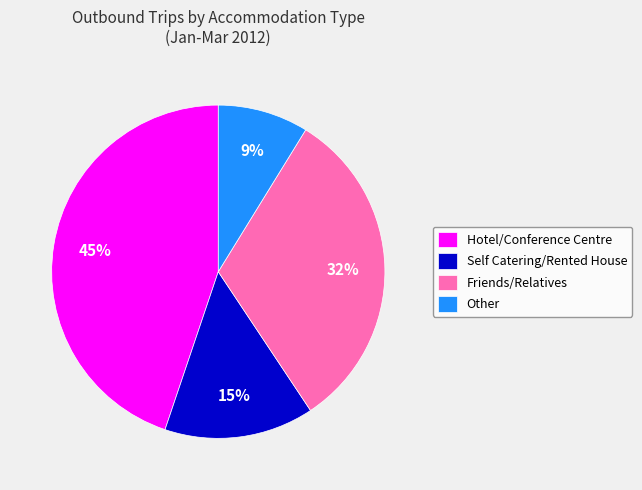

Is there any slice that represents more than half of the pie?

No